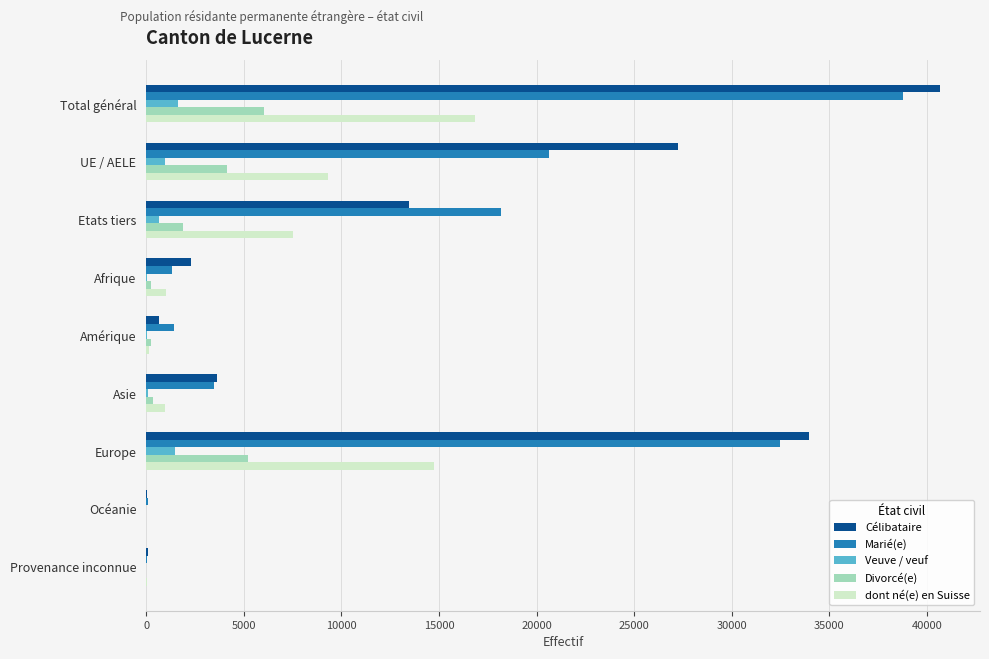

Is the value of Veuve / veuf at Océanie greater than the value of Marié(e) at Europe?

No